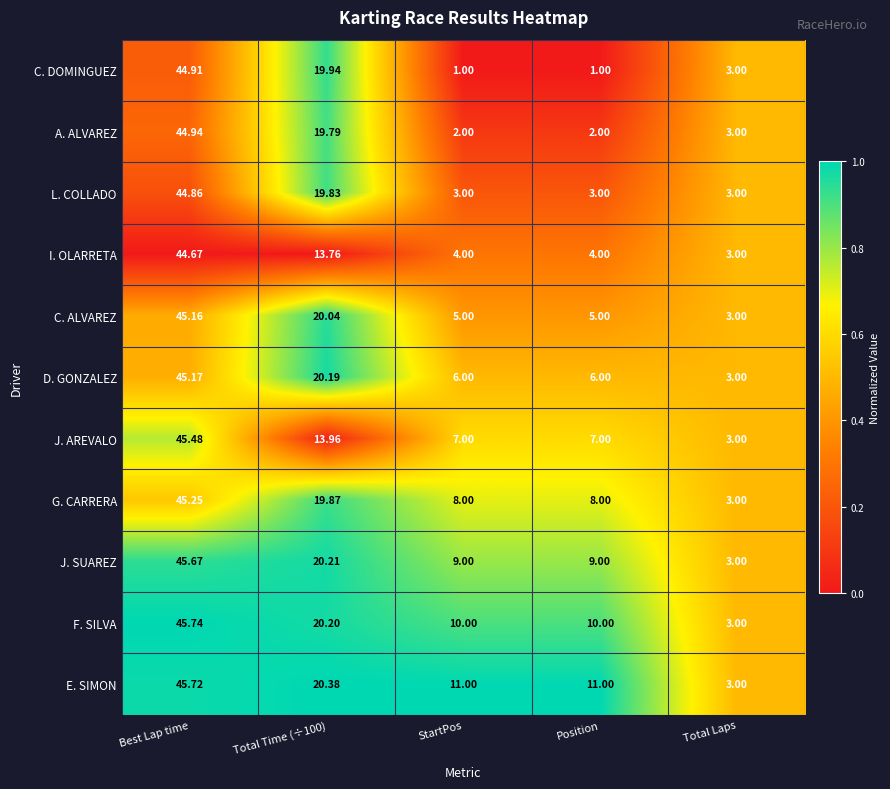

Is the value of J. SUAREZ at Total Laps greater than the value of C. ALVAREZ at Best Lap time?

No